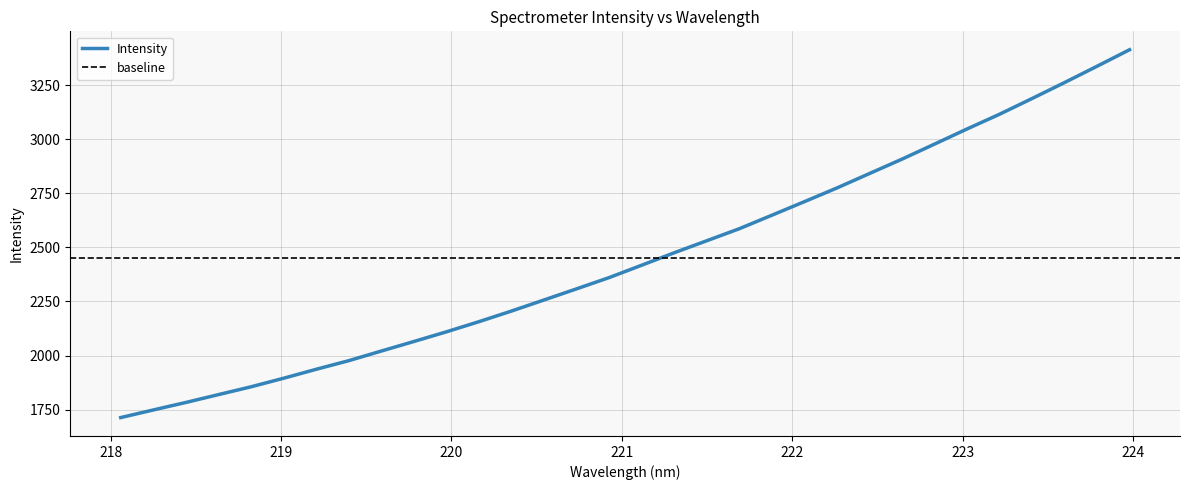

Between 218.6332 and 219.7801, which is larger?

219.7801